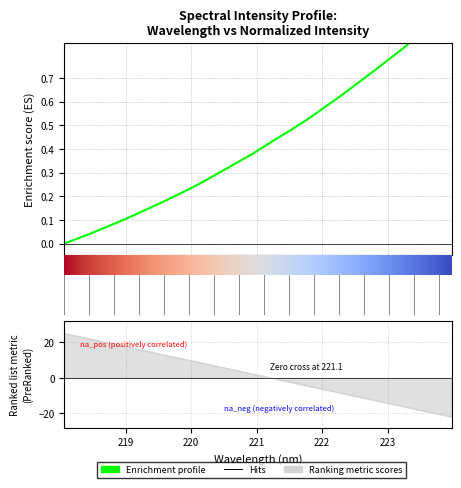

Count the number of categories in the chart.

32